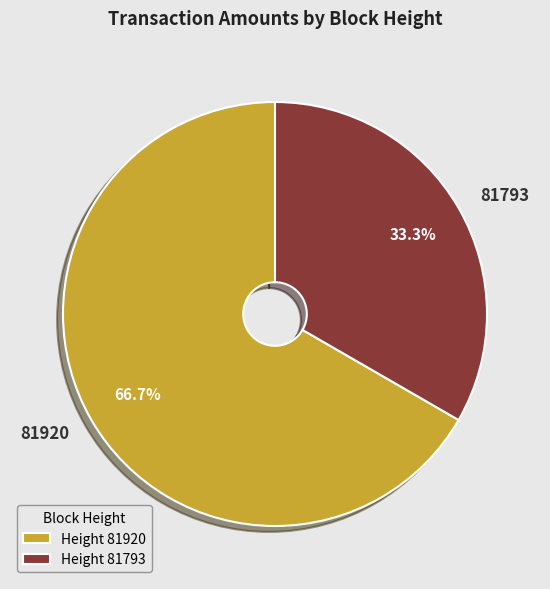

To the nearest percent, what is the difference between the 81920 and 81793 slice percentages?

33%